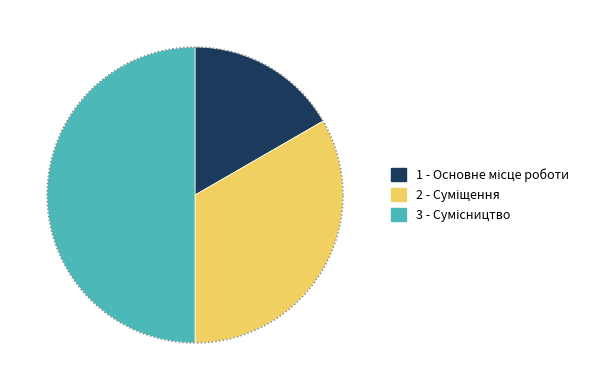

What is the smallest slice in the pie chart?

Основне місце роботи